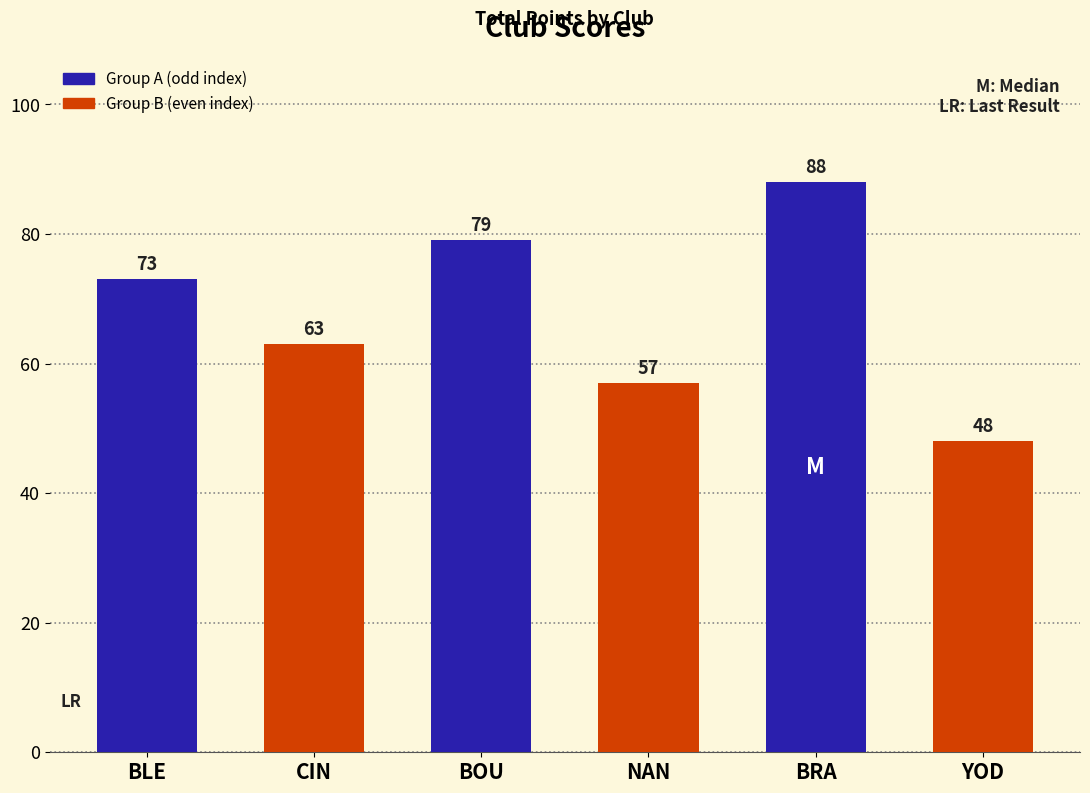

Are the bars horizontal?

No